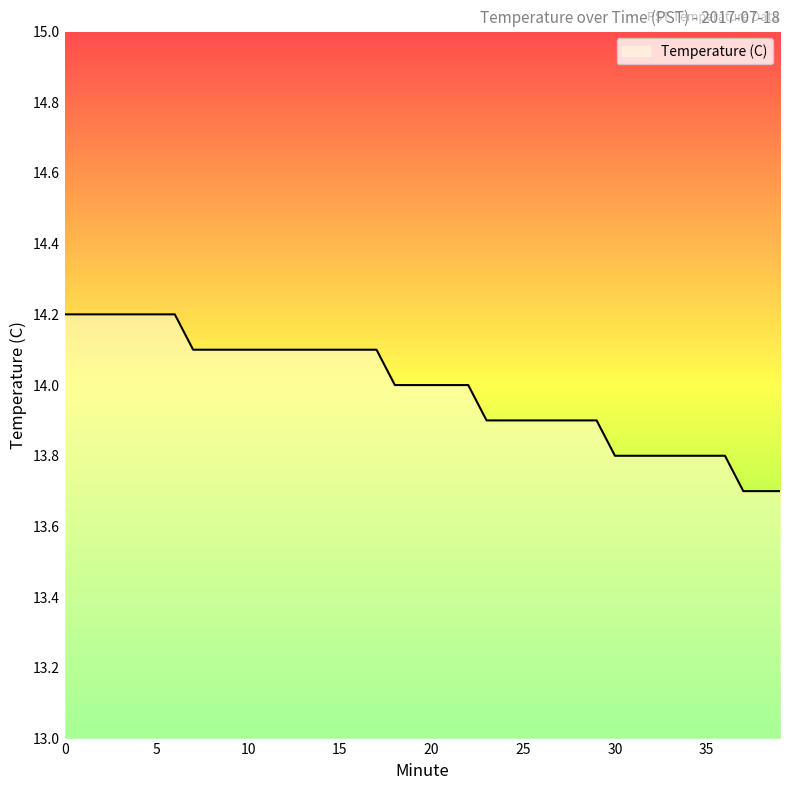

What is the greatest value displayed?

14.2